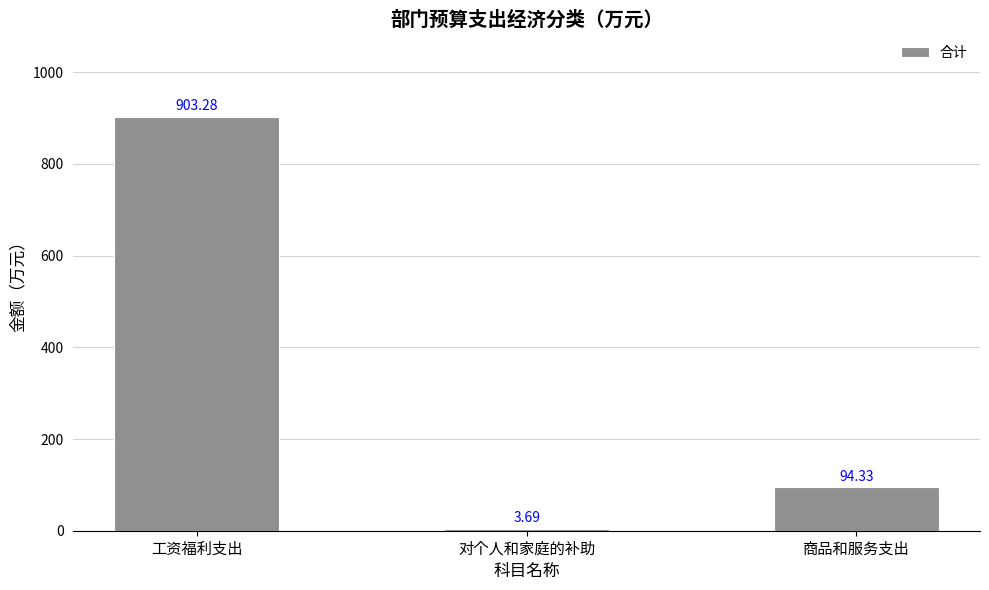

What is the maximum value shown in the chart?

903.3